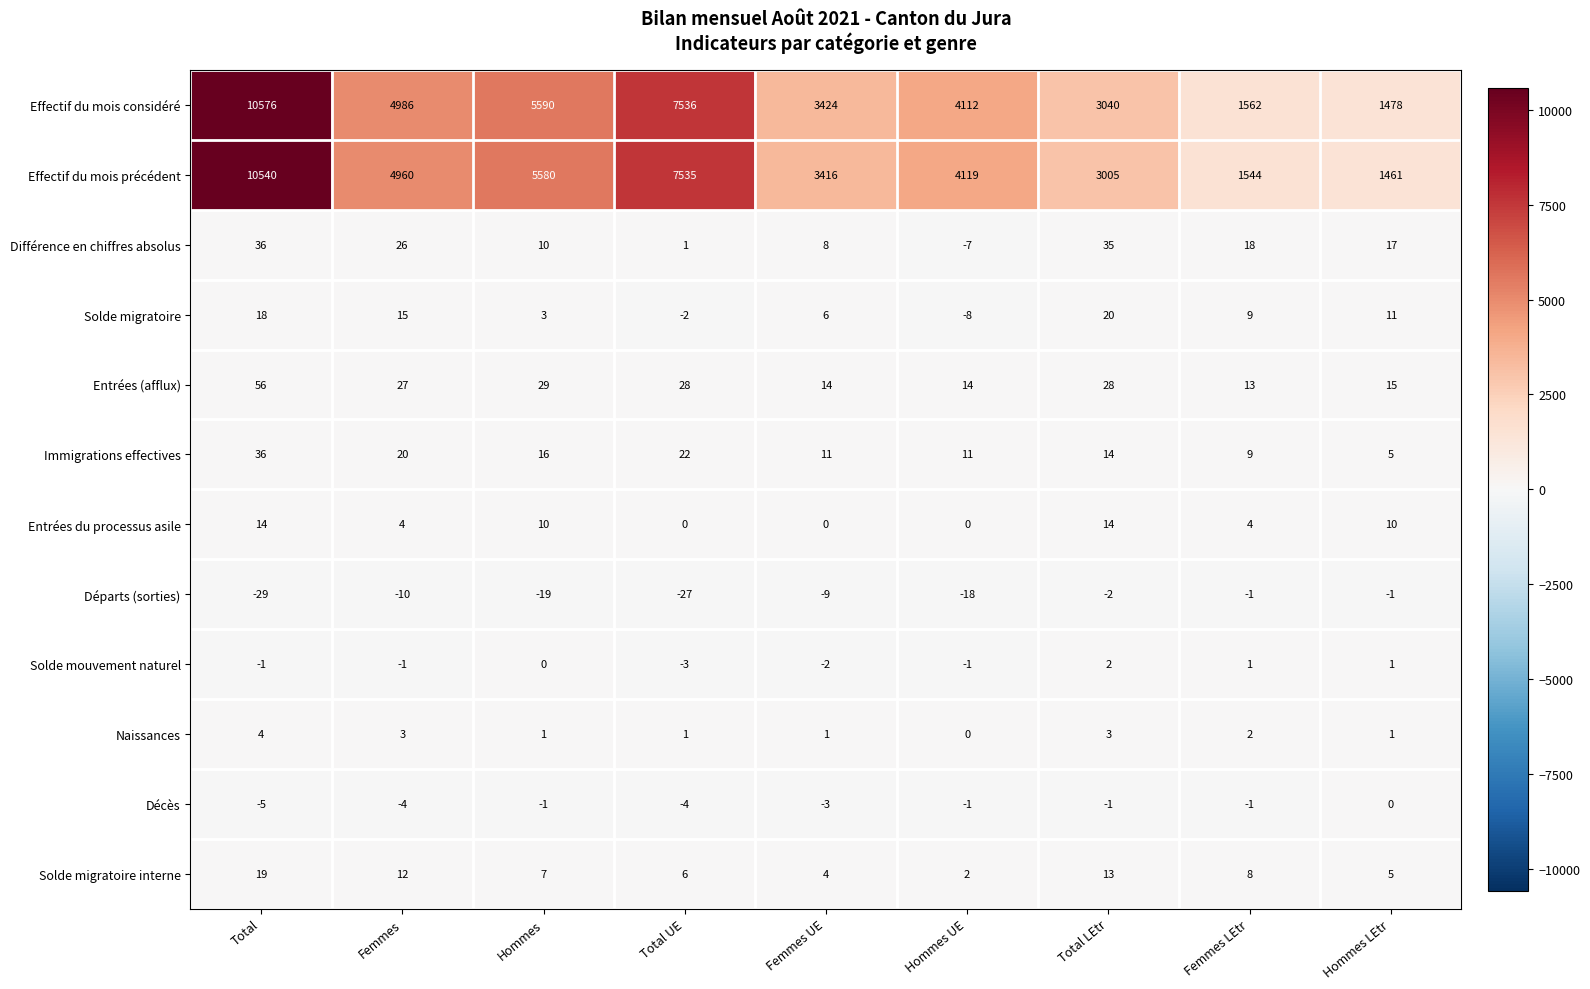

Which series has the largest total across all categories?

Effectif du mois considéré